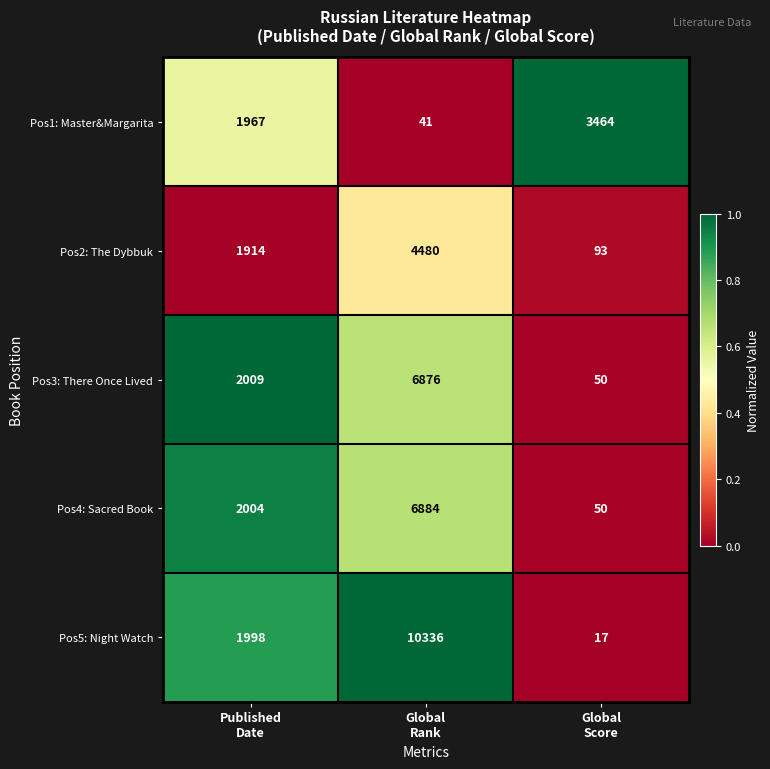

How many Pos4: Sacred Book values are between 50 and 6884?

3